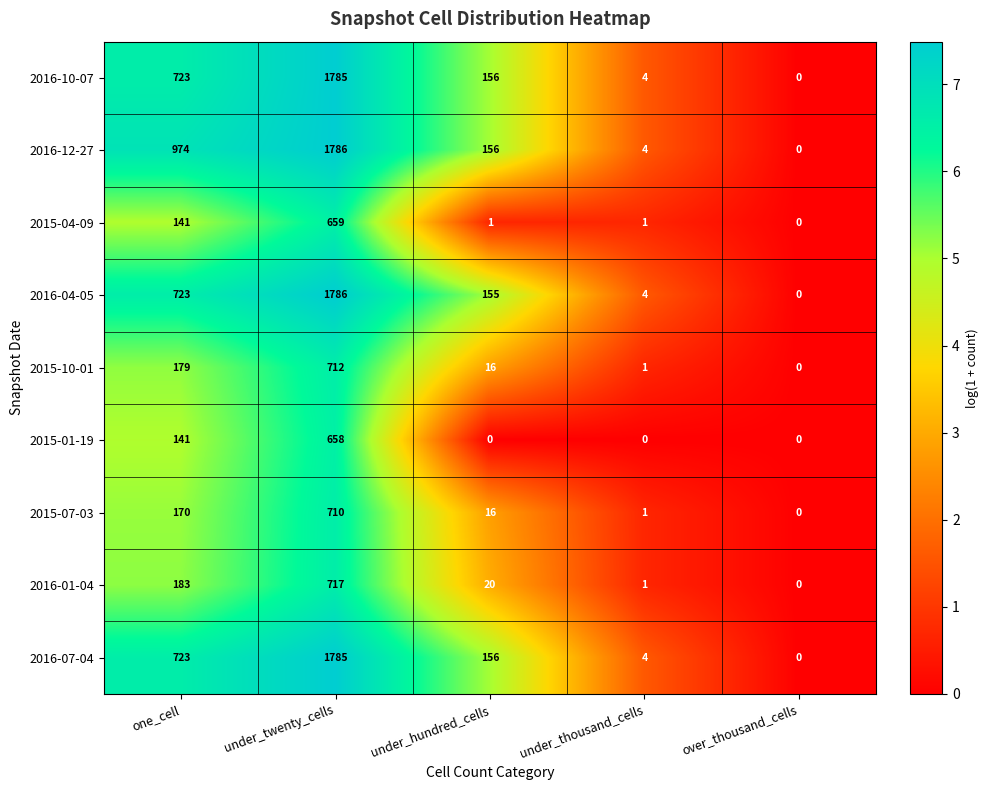

True or false: 2015-07-03 has a value of 0 at over_thousand_cells.

True